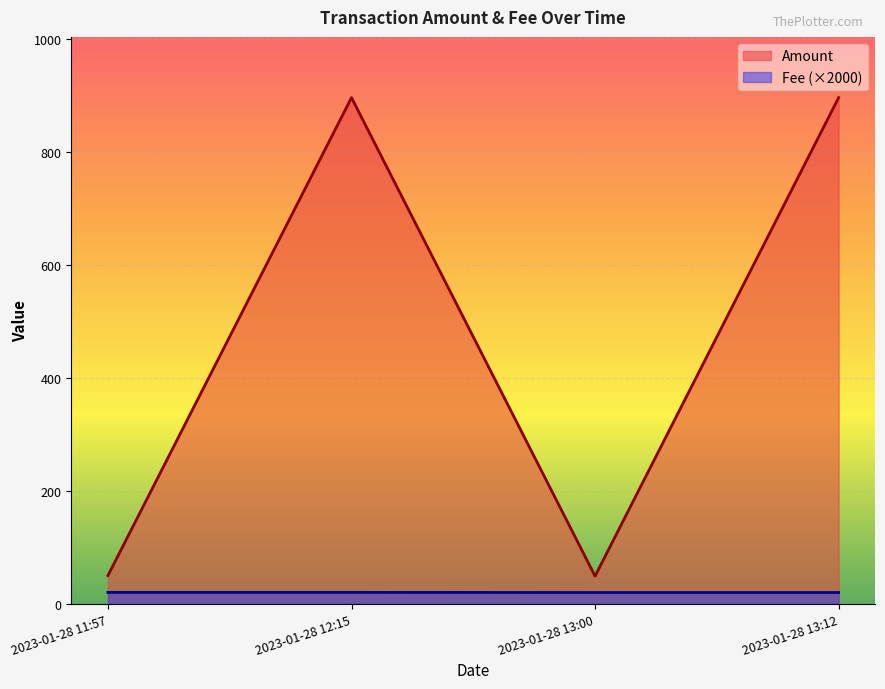

What is the sum of the Amount values at 2023-01-28 13:00 and 2023-01-28 11:57?

99.0